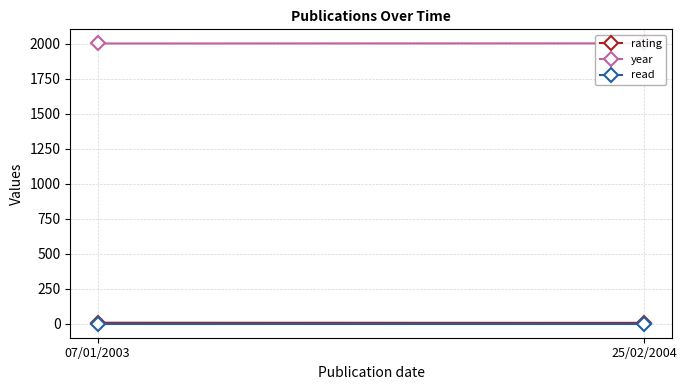

Reading left to right, list all the values displayed in this chart.

rating: 07/01/2003=8	25/02/2004=7
year: 07/01/2003=2003	25/02/2004=2004
read: 07/01/2003=1	25/02/2004=1